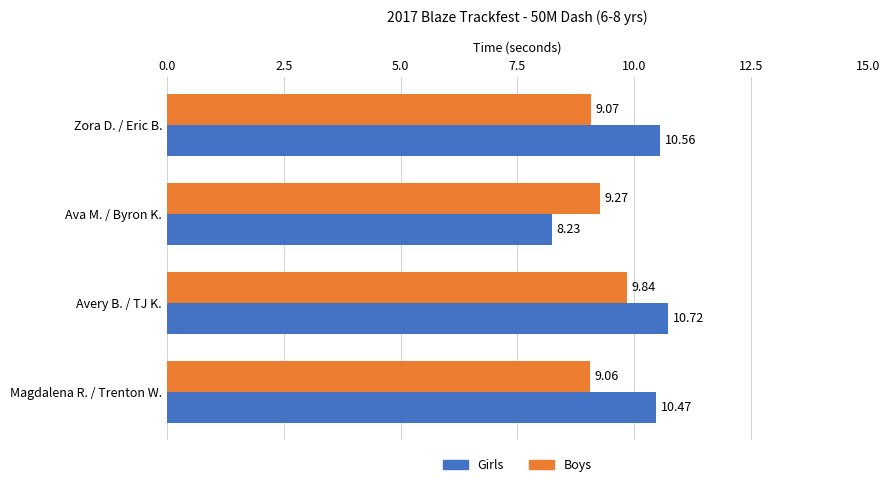

What is the maximum value for Girls?

10.7